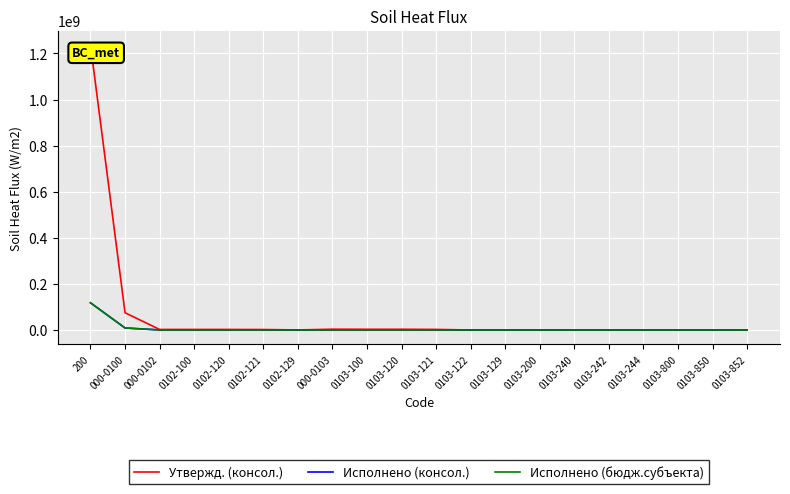

At 0103-200, list the series in order from smallest to largest.

Исполнено (консол.), Исполнено (бюдж.субъекта), Утвержд. (консол.)